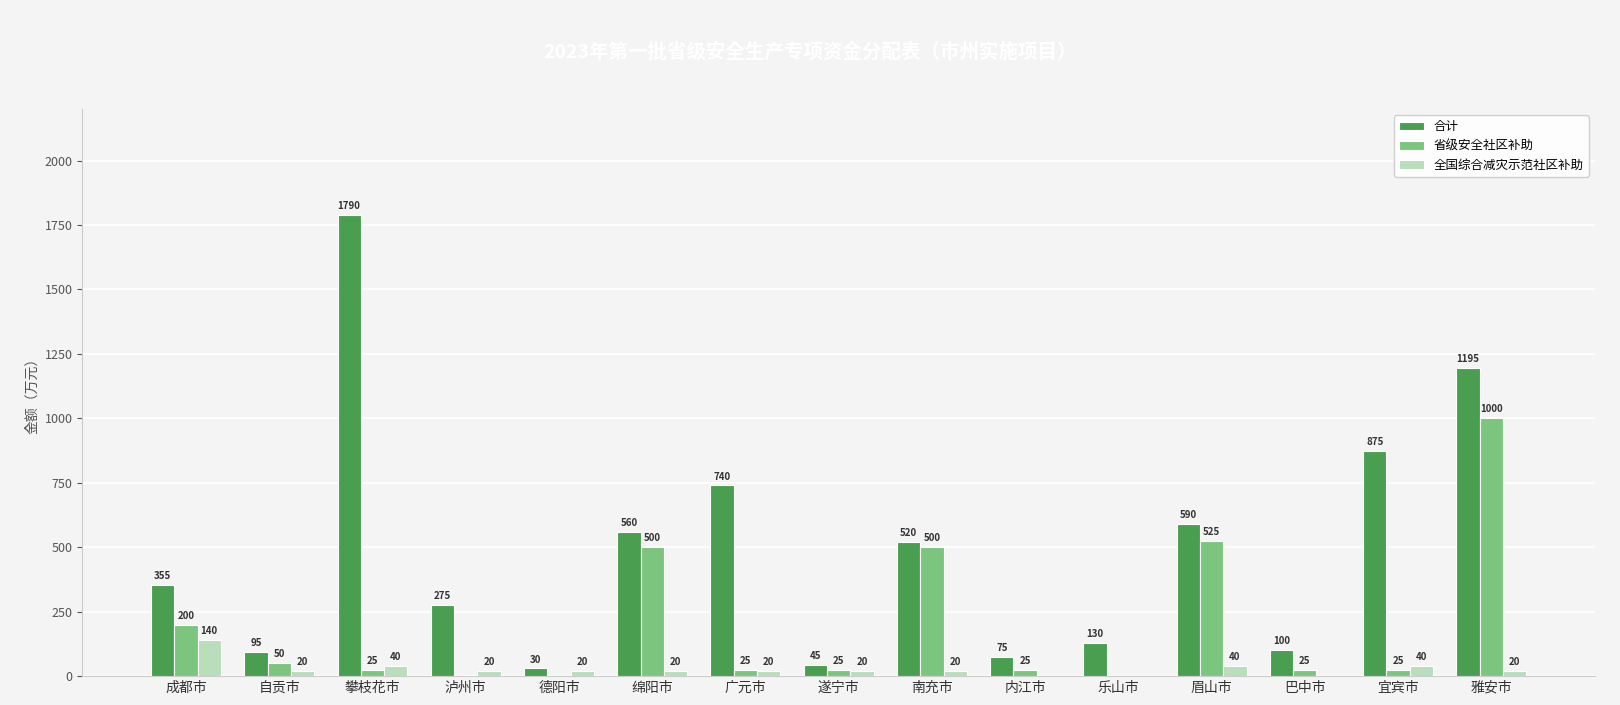

At which label does 省级安全社区补助 first exceed 25?

成都市